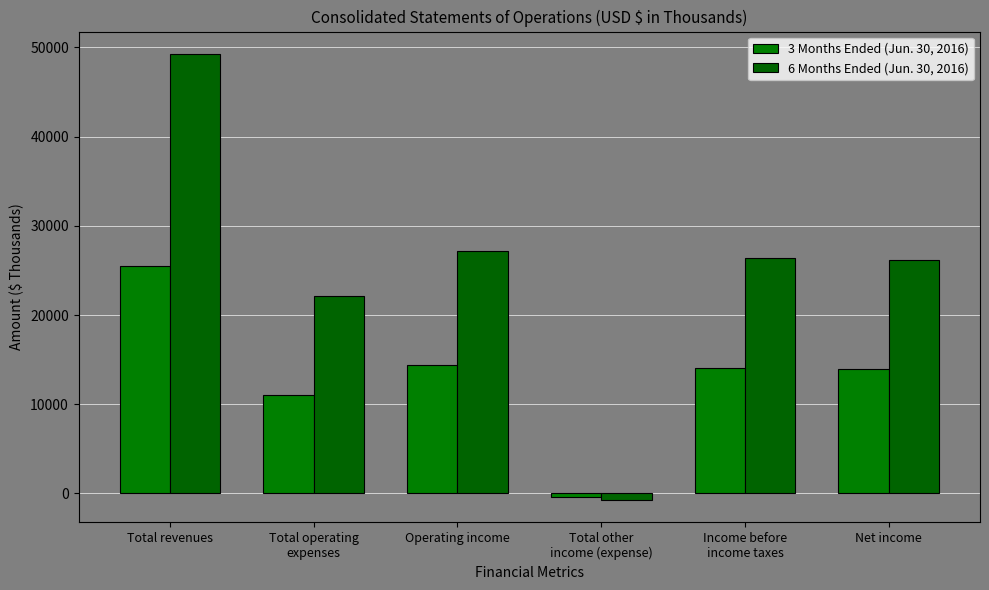

What is the label of the 1st bar from the left?

Total revenues